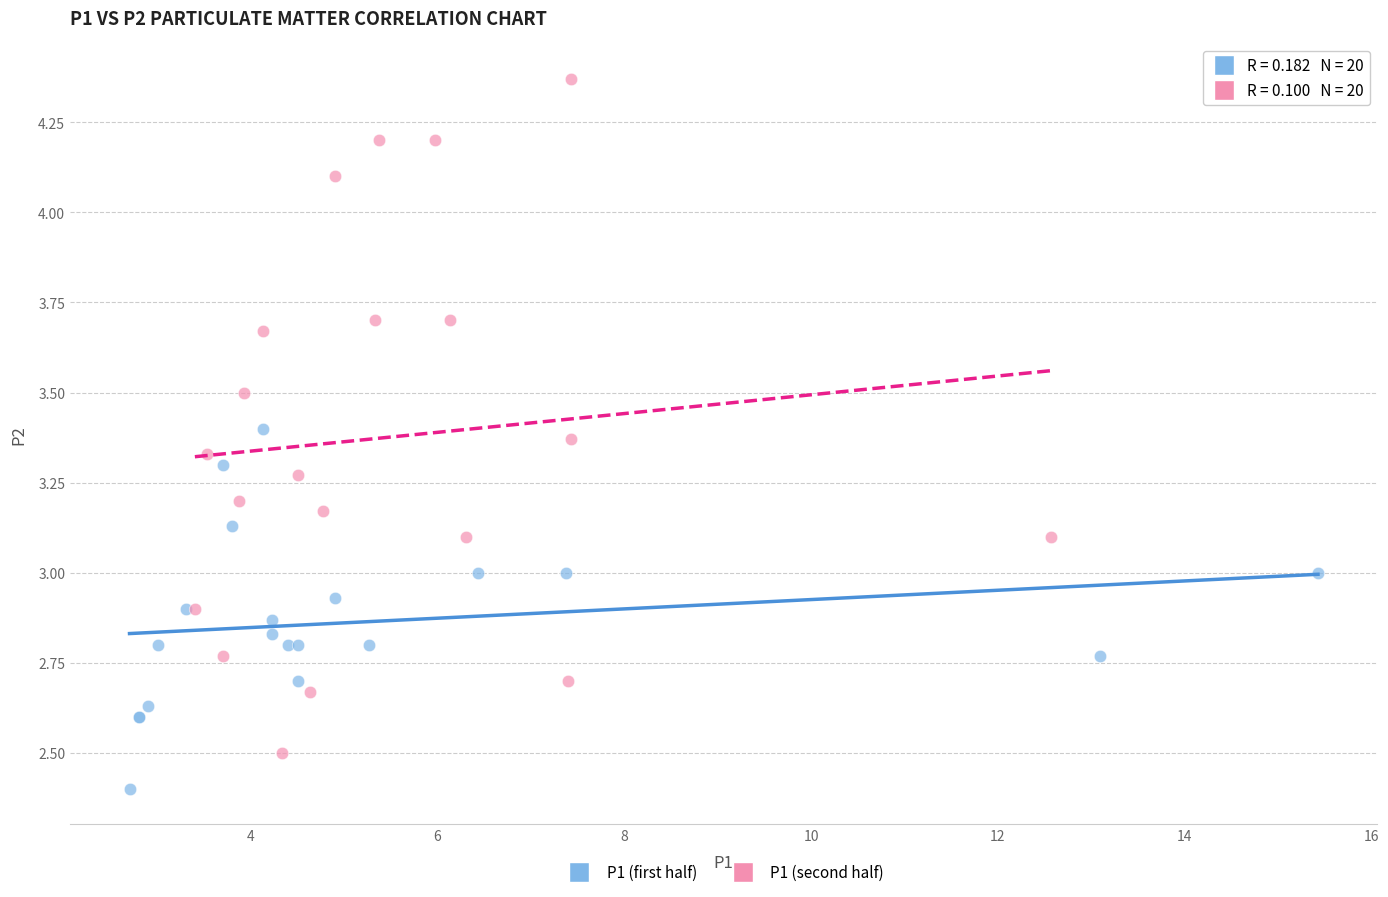

Which series reaches the maximum Y coordinate?

P1 (second half)